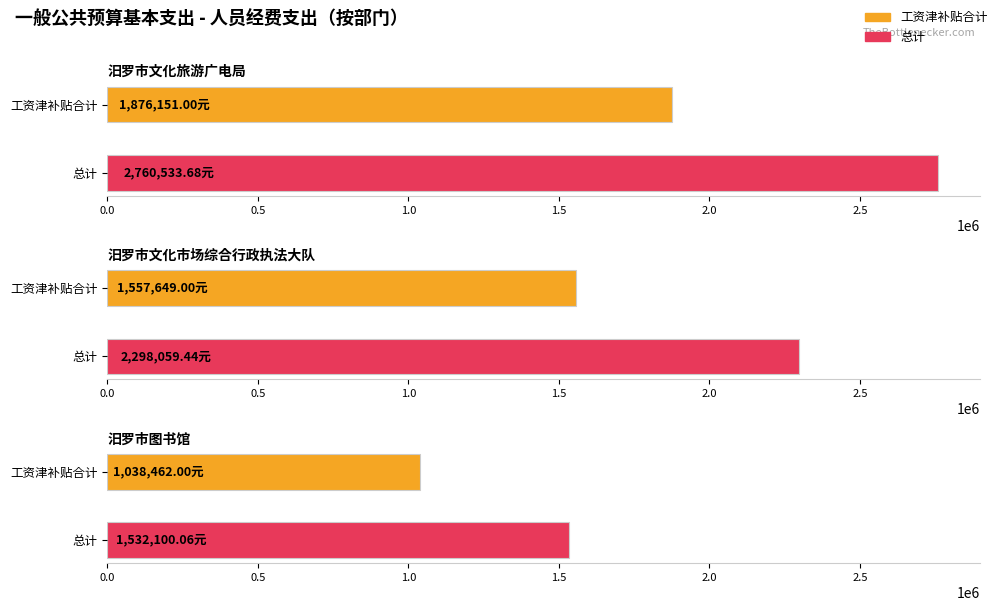

At how many categories does at least one series exceed 2103825?

2